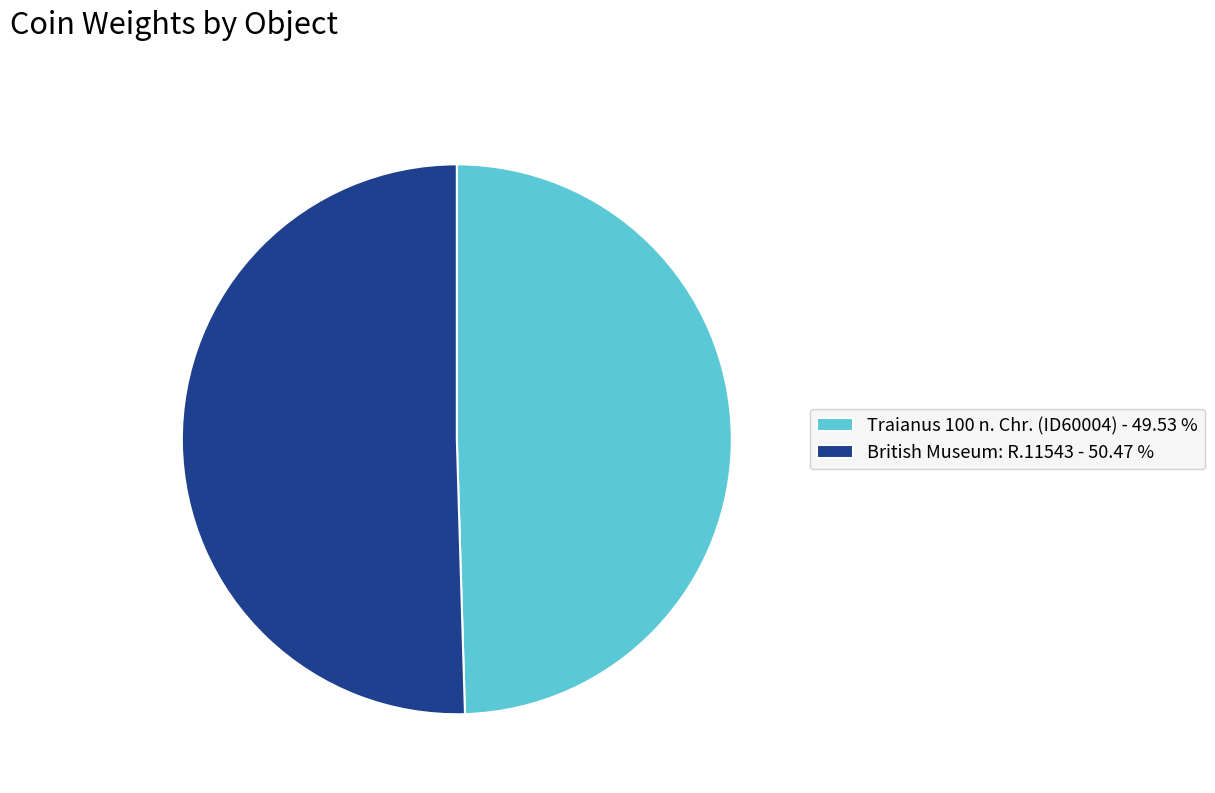

Approximately how many times larger is the value at British Museum: R.11543 compared to Traianus 100 n. Chr. (ID60004)?

1.0